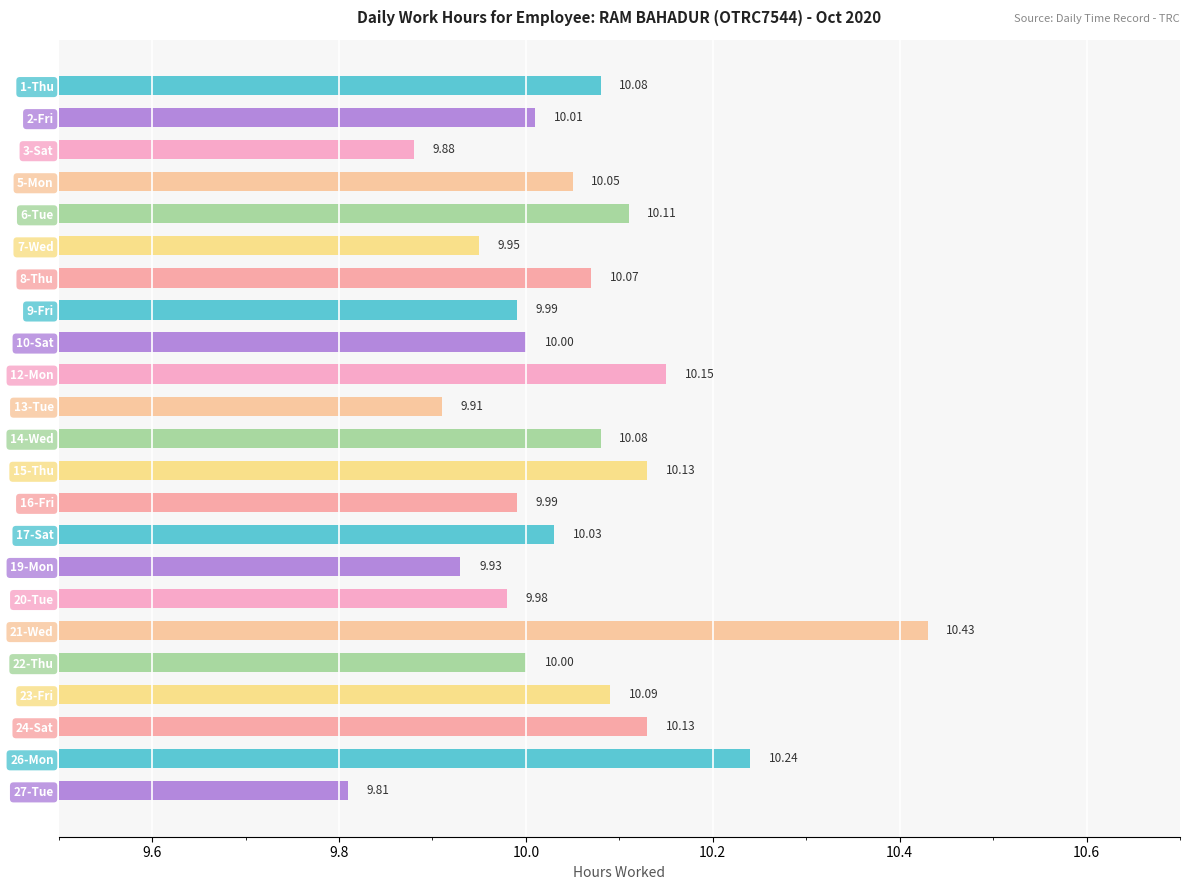

What is the sum of all values?

231.0